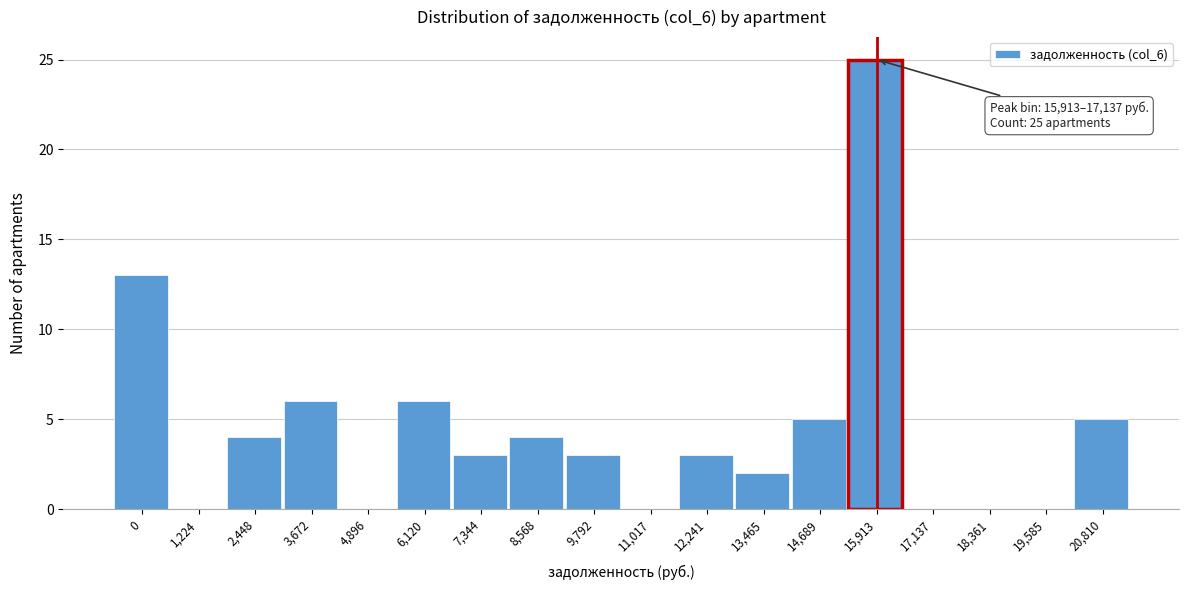

Reading right to left, what are all the values shown in this chart?

20,810=5	19,585=0	18,361=0	17,137=0	15,913=25	14,689=5	13,465=2	12,241=3	11,017=0	9,792=3	8,568=4	7,344=3	6,120=6	4,896=0	3,672=6	2,448=4	1,224=0	0=13